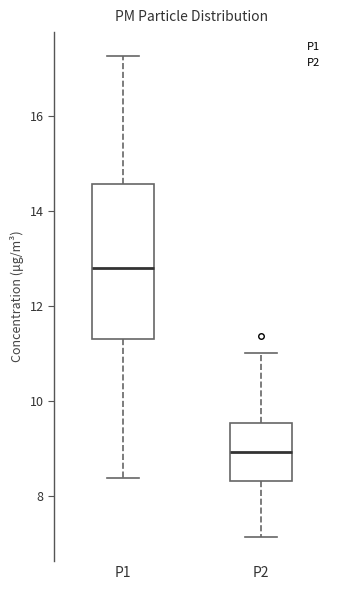

Reading left to right, read every box against the y-axis: the position of its median line, the range the box covers, and the ends of its whiskers. The values are not printed on the chart, so give them approximately, as read against the axis.

P1: median 12.8, box 11.4 to 14.6, whiskers 8.4 to 17.2
P2: median 9.0, box 8.4 to 9.6, whiskers 7.2 to 11.0